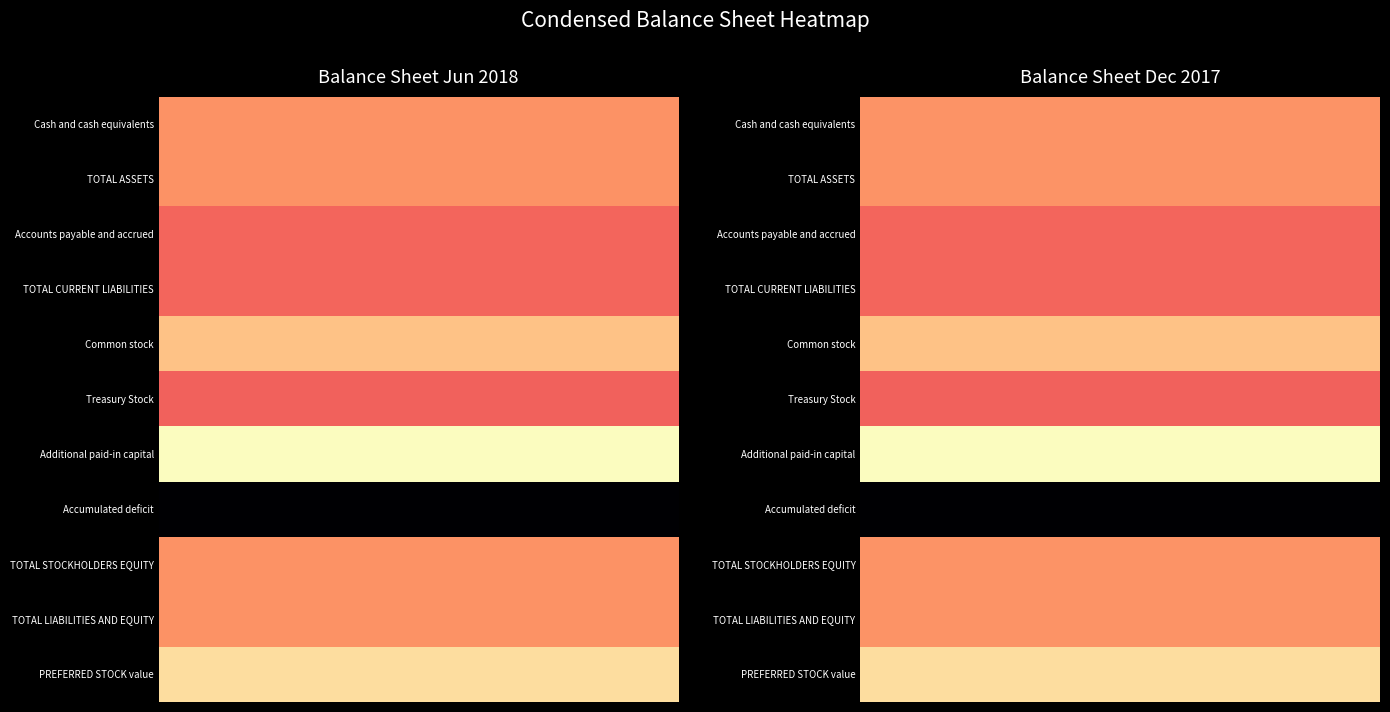

How many values in the TOTAL LIABILITIES AND EQUITY series are below 805743?

1